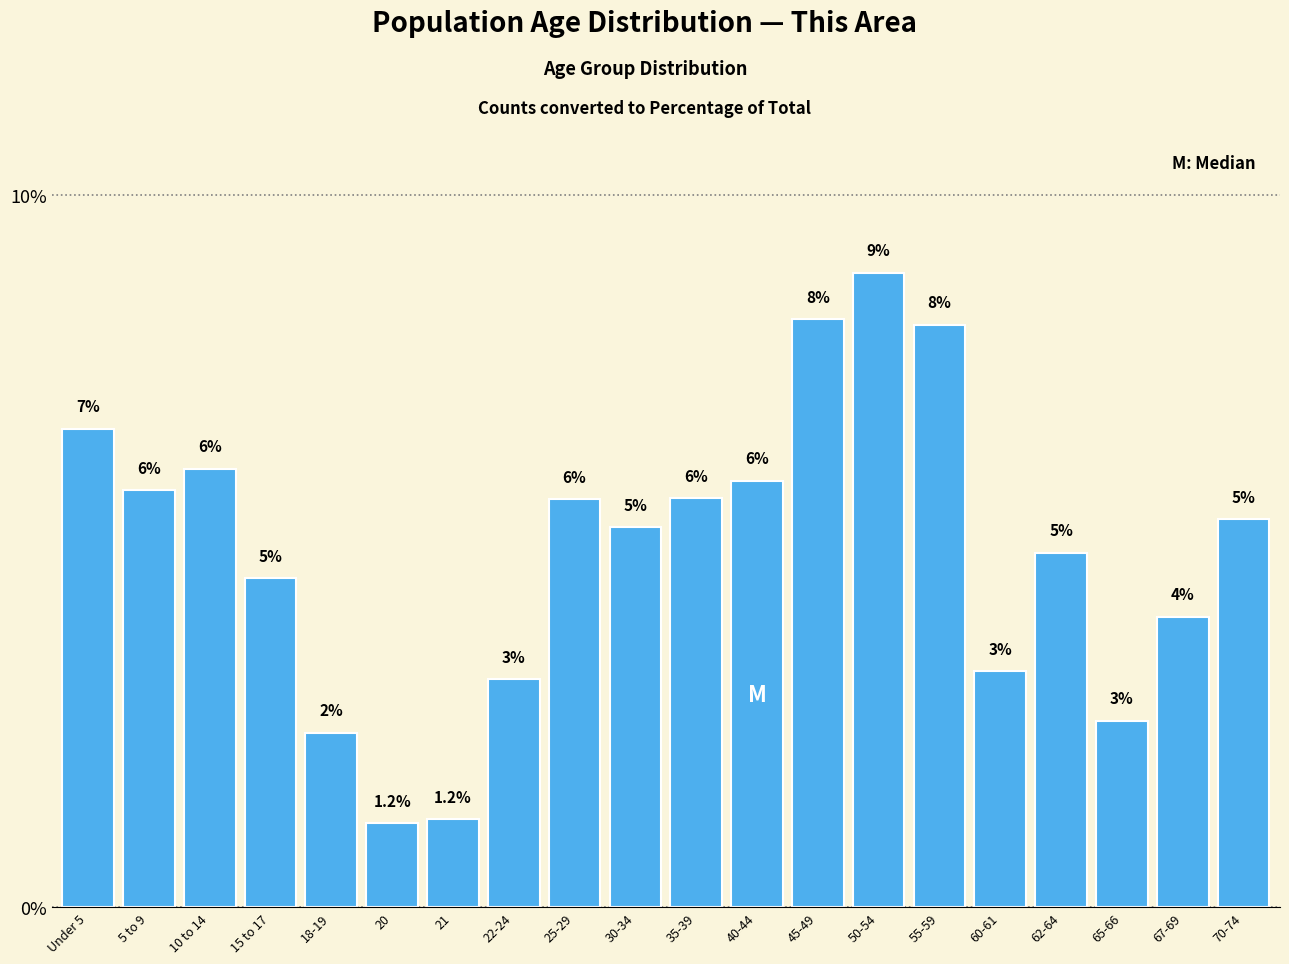

At which label is the value closest to 5?

62-64